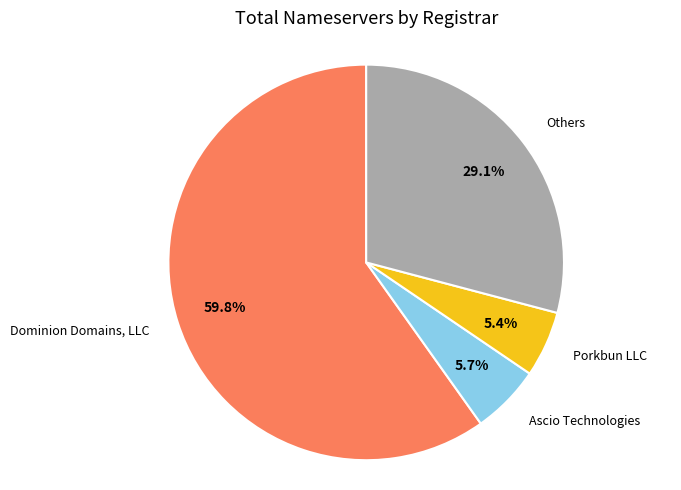

What is the ratio of the value at Others to the value at Dominion Domains, LLC?

0.5